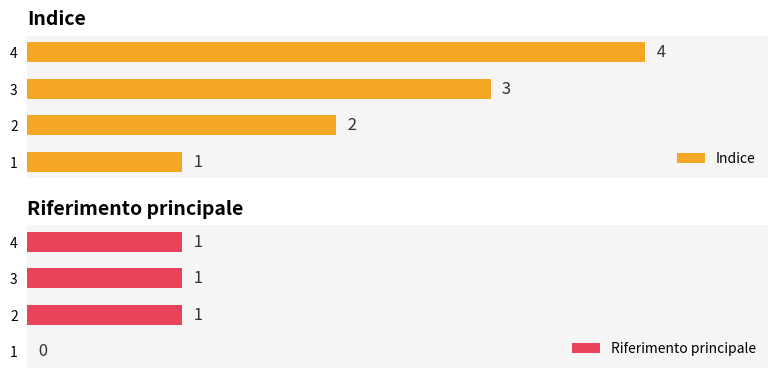

Which series has the widest spread of values?

Indice